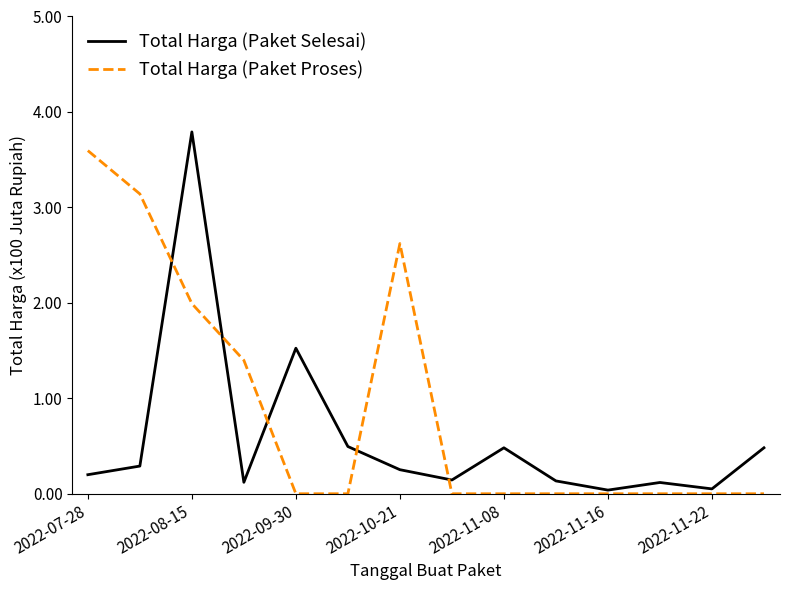

Rank the series by their average value, from highest to lowest.

Total Harga (Paket Proses), Total Harga (Paket Selesai)